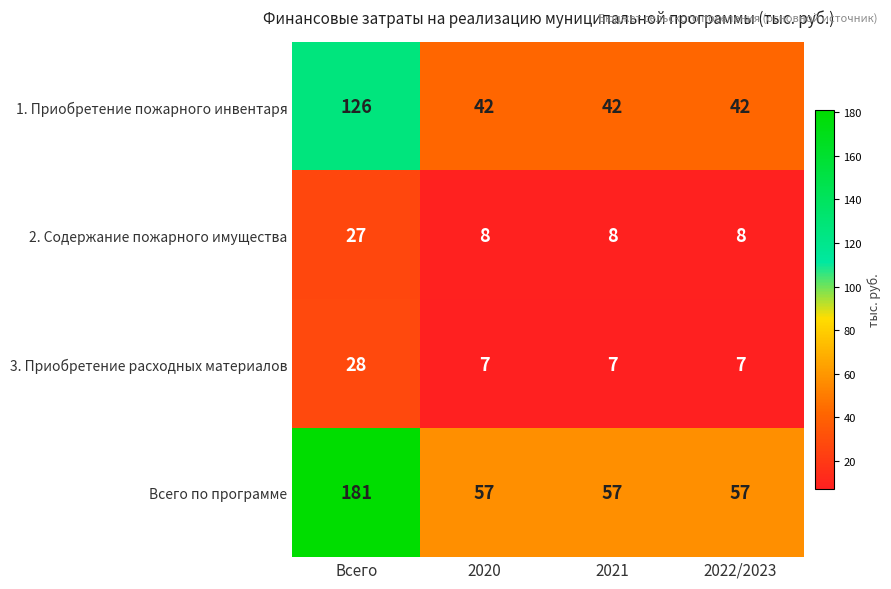

How many Всего по программе values are between 57 and 181?

4